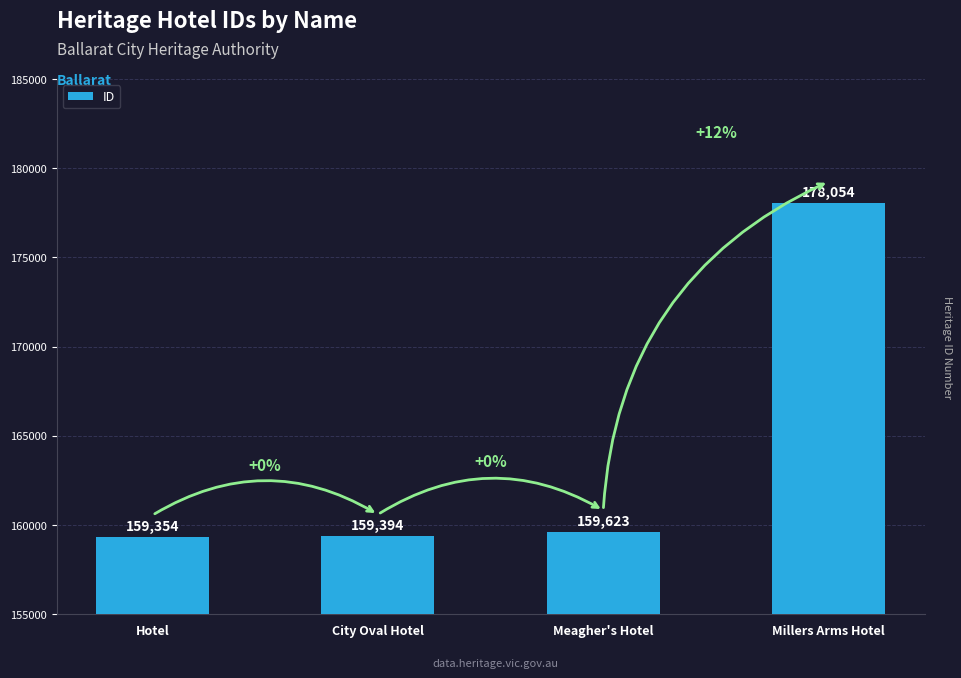

What is the difference between the maximum and minimum values?

18700